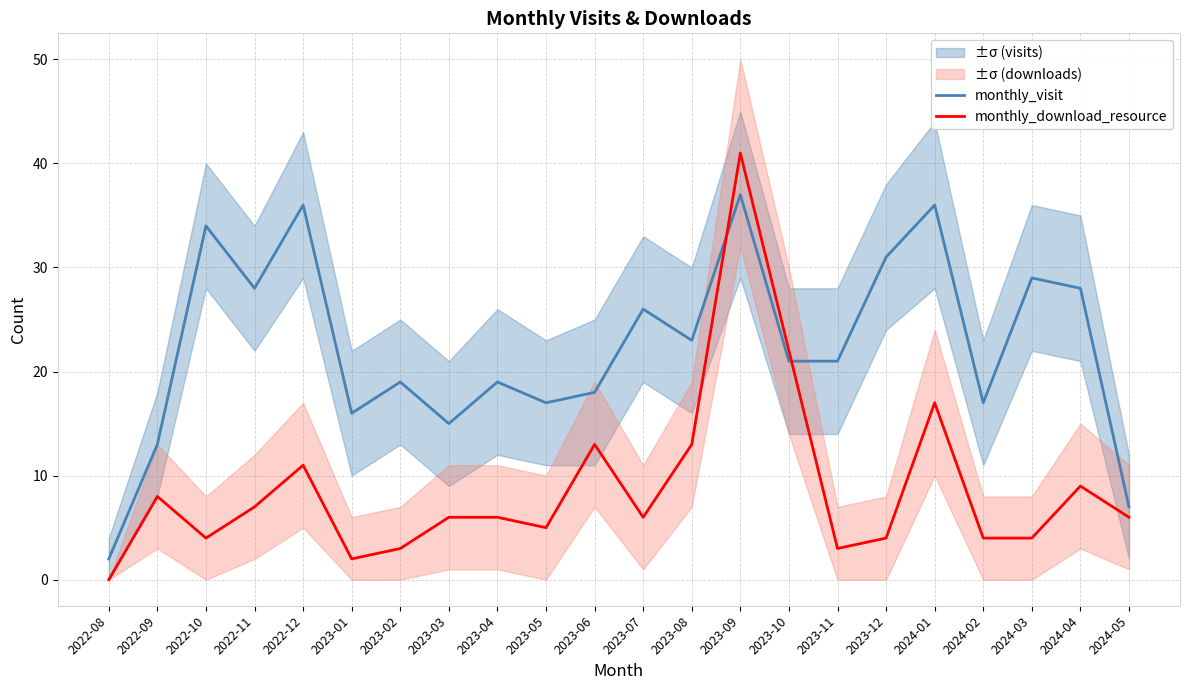

Reading left to right, what are all the values shown in this chart?

monthly_visit: 2022-08=2	2022-09=13	2022-10=34	2022-11=28	2022-12=36	2023-01=16	2023-02=19	2023-03=15	2023-04=19	2023-05=17	2023-06=18	2023-07=26	2023-08=23	2023-09=37	2023-10=21	2023-11=21	2023-12=31	2024-01=36	2024-02=17	2024-03=29	2024-04=28	2024-05=7
monthly_download_resource: 2022-08=0	2022-09=8	2022-10=4	2022-11=7	2022-12=11	2023-01=2	2023-02=3	2023-03=6	2023-04=6	2023-05=5	2023-06=13	2023-07=6	2023-08=13	2023-09=41	2023-10=22	2023-11=3	2023-12=4	2024-01=17	2024-02=4	2024-03=4	2024-04=9	2024-05=6